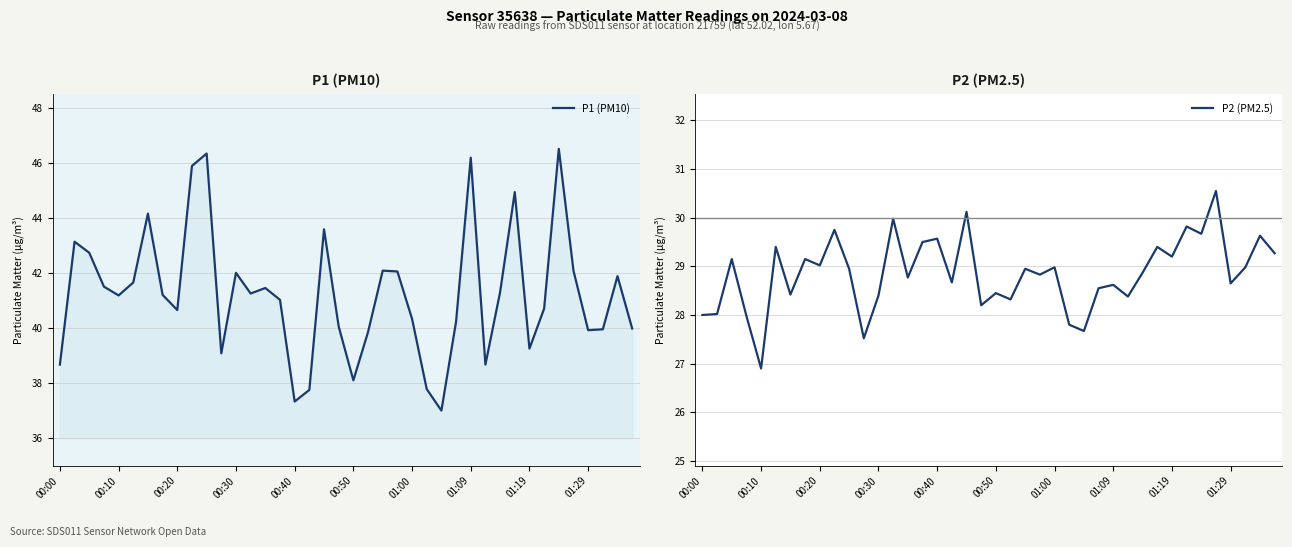

What is the maximum value shown in the chart?

46.5